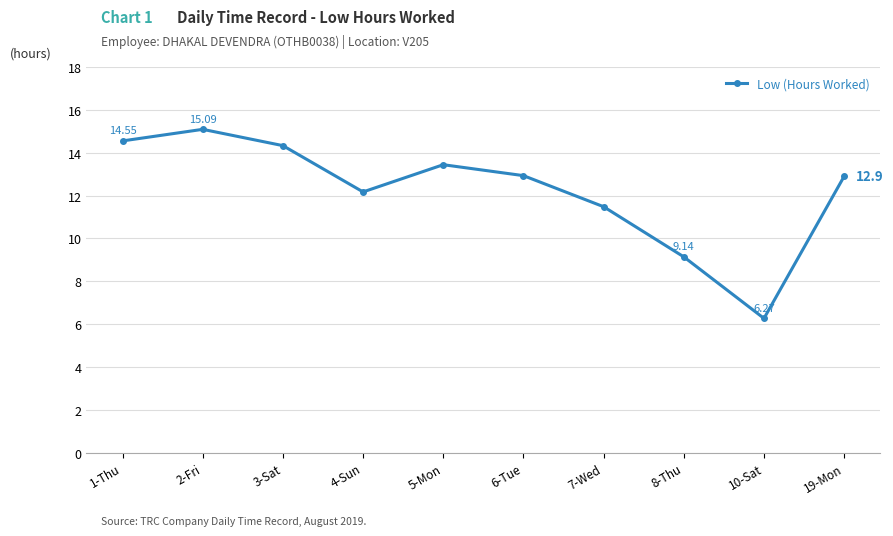

Reading left to right, what are all the values shown in this chart?

1-Thu=14.6	2-Fri=15.1	3-Sat=14.3	4-Sun=12.2	5-Mon=13.4	6-Tue=12.9	7-Wed=11.5	8-Thu=9.1	10-Sat=6.3	19-Mon=12.9